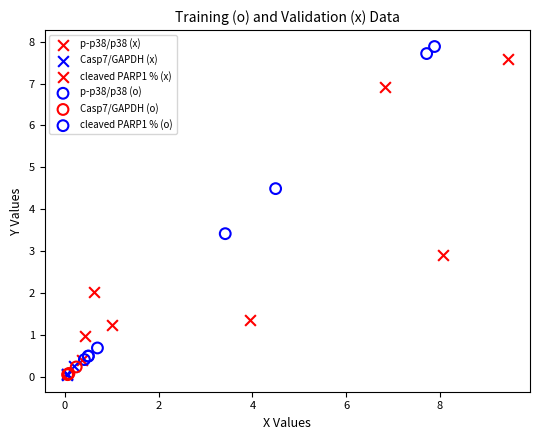

Which series has the widest spread of Y values?

cleaved PARP1 % (x)